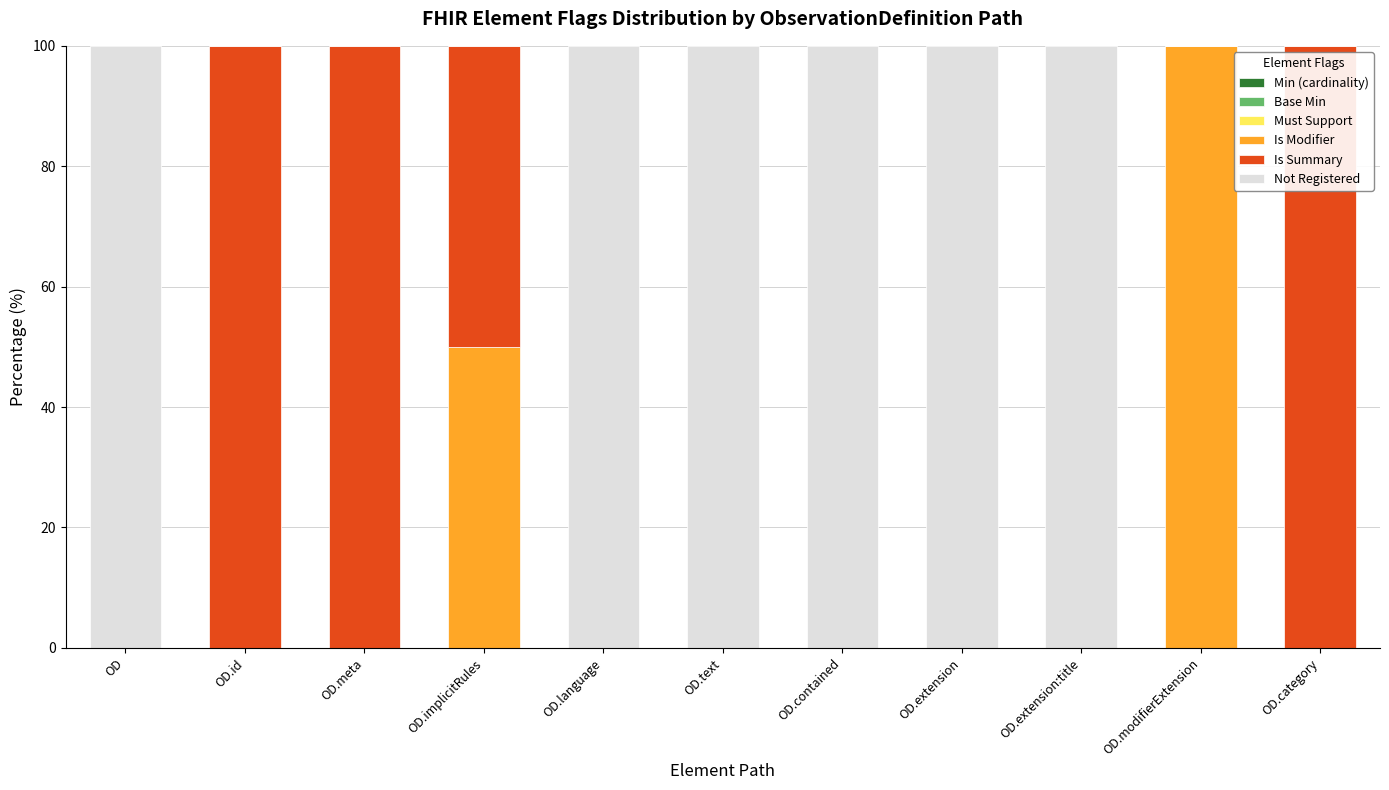

True or false: Is Modifier has a value of 0 at OD.category.

True